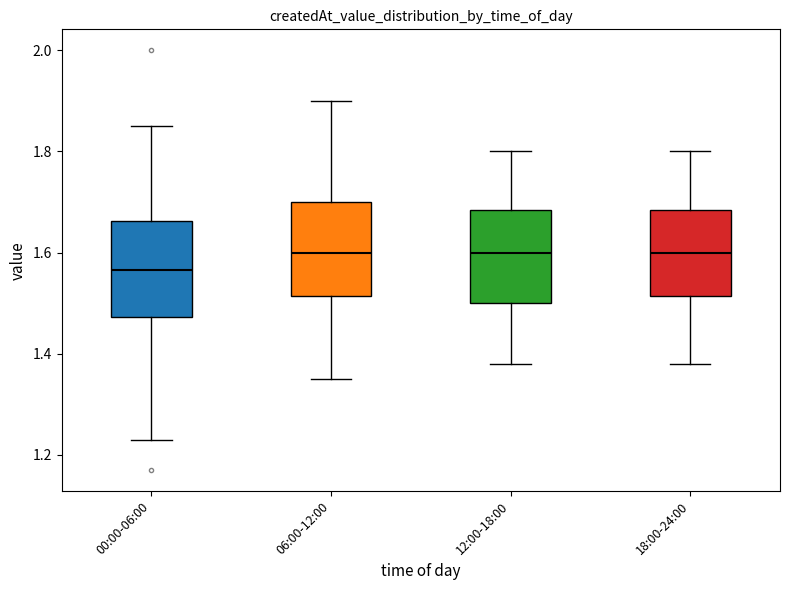

Reading left to right, transcribe this box plot: for each box, give where its median line is, the range the box spans, and where its two whiskers end, as read against the y-axis. The values are not printed on the chart, so give them approximately, as read against the axis.

00:00-06:00: median 1.56, box 1.48 to 1.66, whiskers 1.24 to 1.86
06:00-12:00: median 1.60, box 1.52 to 1.70, whiskers 1.36 to 1.90
12:00-18:00: median 1.60, box 1.50 to 1.68, whiskers 1.38 to 1.80
18:00-24:00: median 1.60, box 1.52 to 1.68, whiskers 1.38 to 1.80